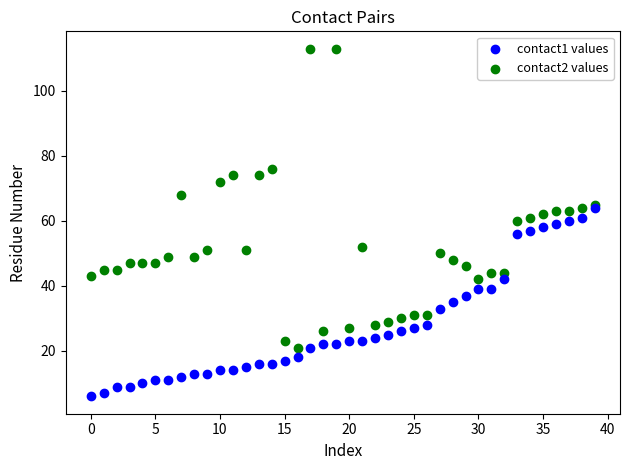

What are all the series names shown in the legend?

contact1 values, contact2 values